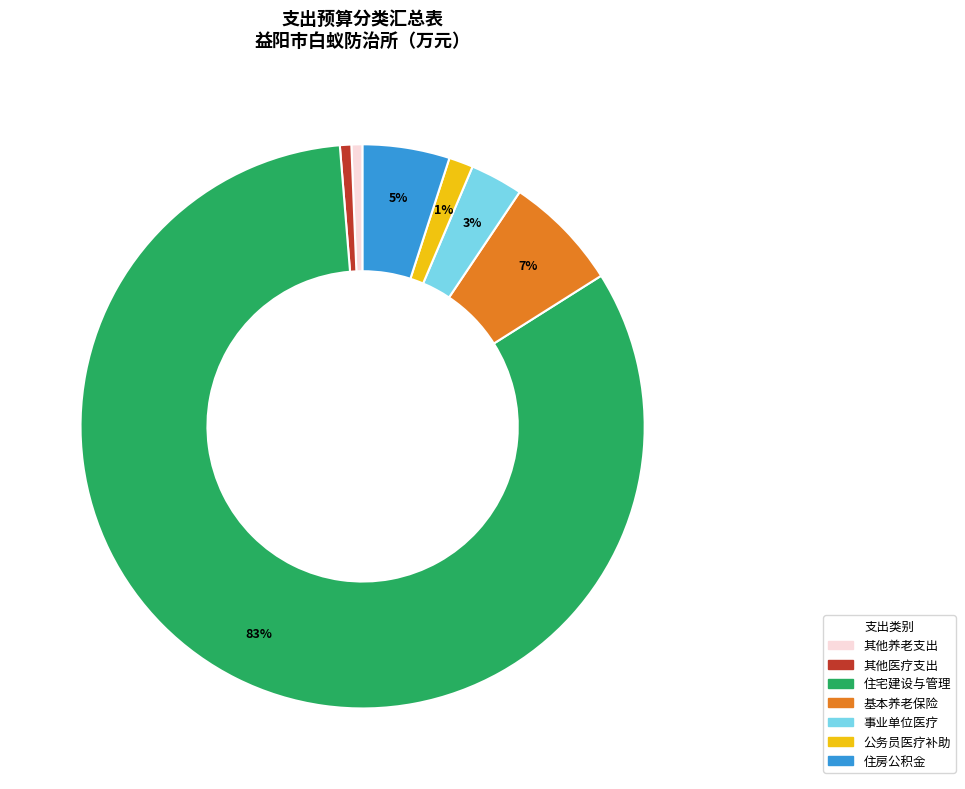

Is it true that 公务员医疗补助 is 8% of the pie?

False